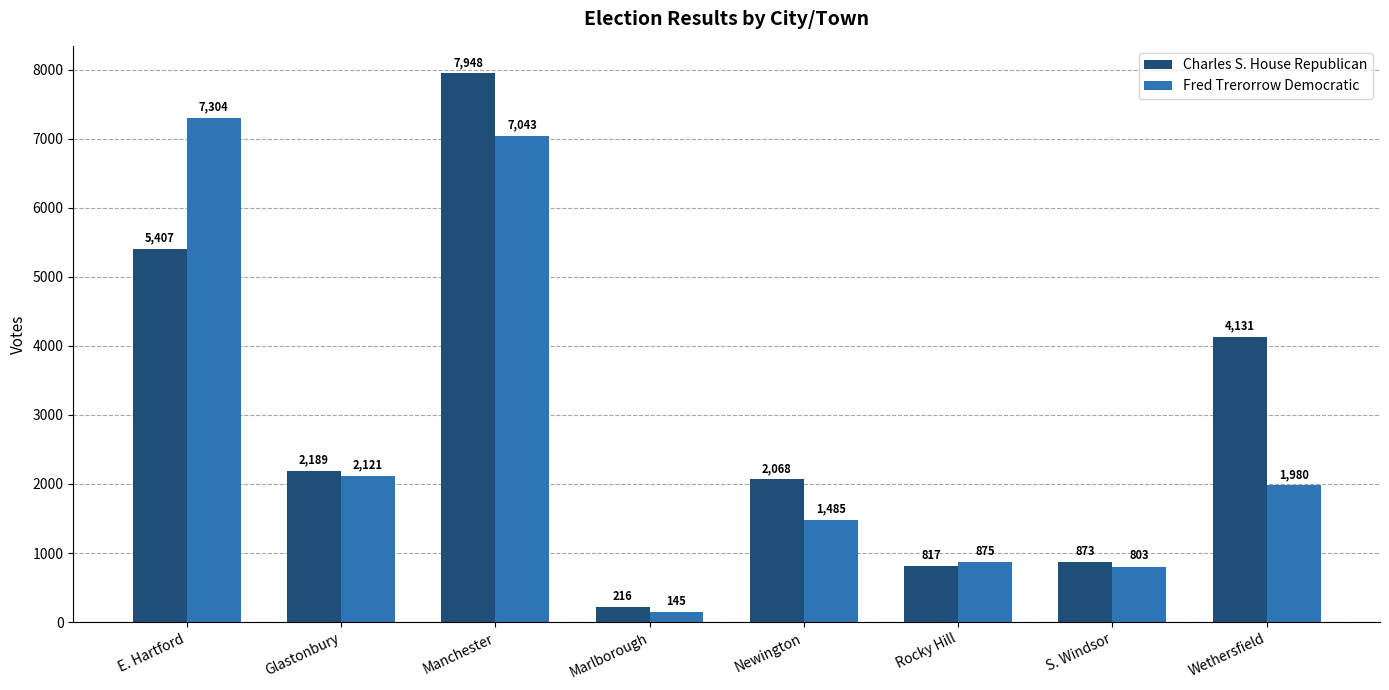

What is the label of the 7th bar from the right?

Glastonbury